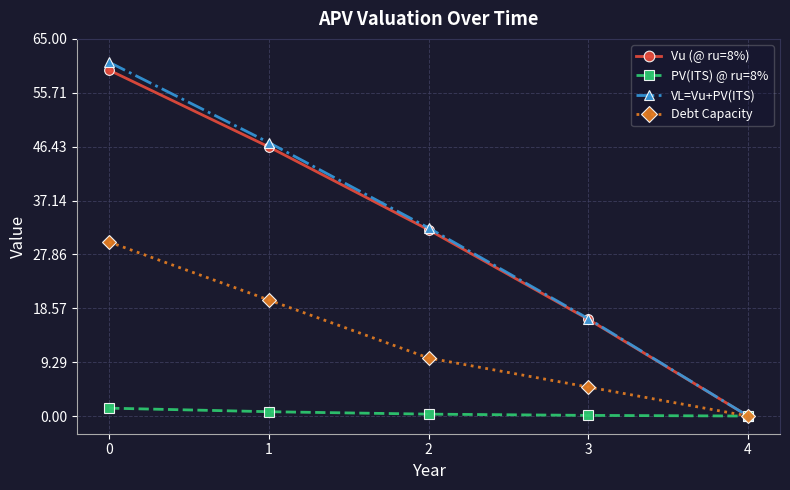

The value of Vu (@ ru=8%) at 0 is 77.8. True or false?

False